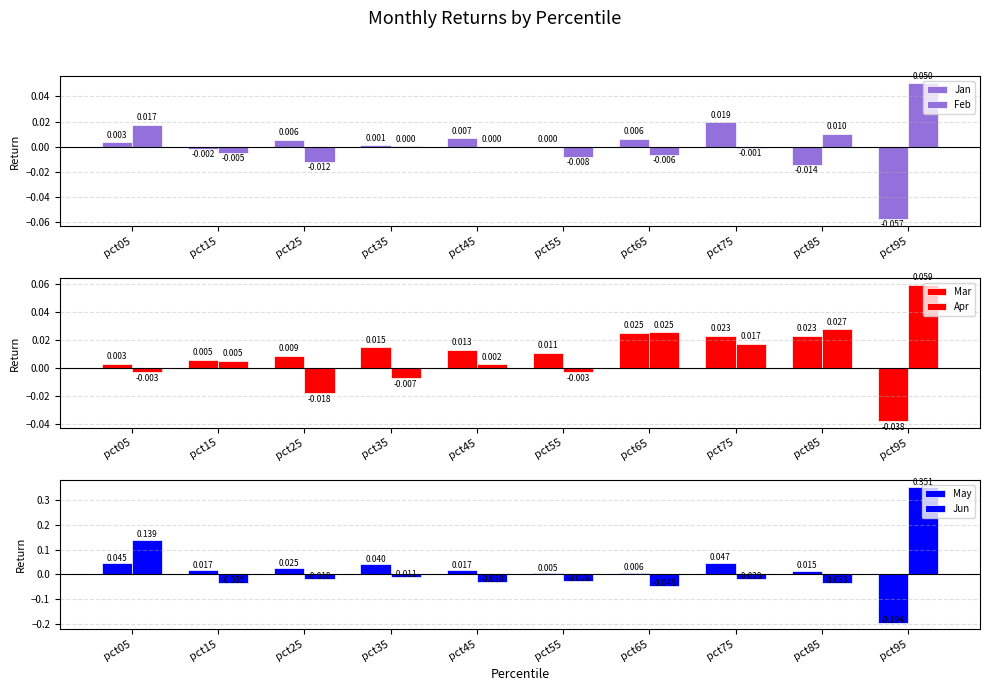

How many values in Feb are below zero?

5